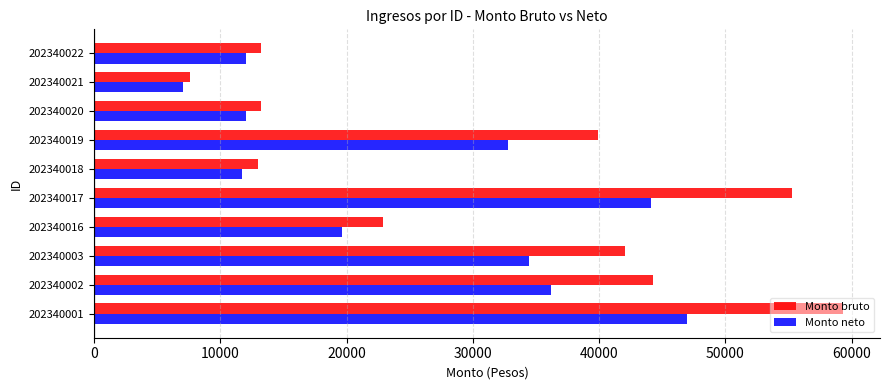

Which series has the largest range (max minus min)?

Monto bruto